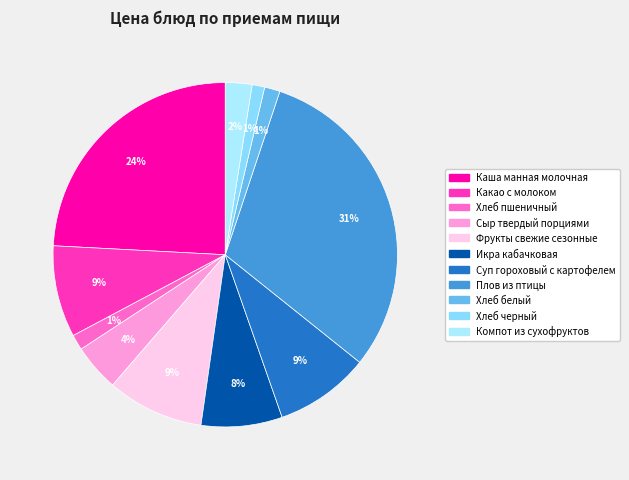

Does Плов из птицы represent more than half of the total?

No